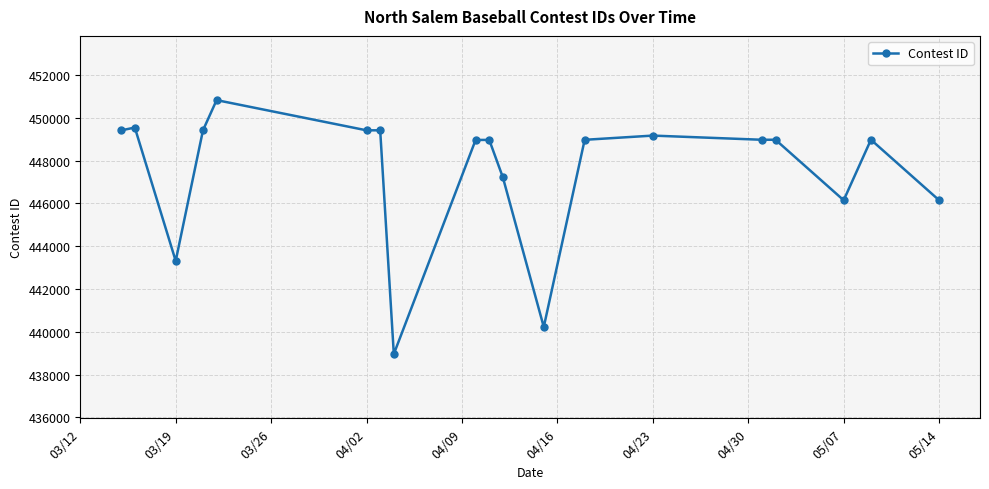

Is this an area chart (filled region under the line)?

No